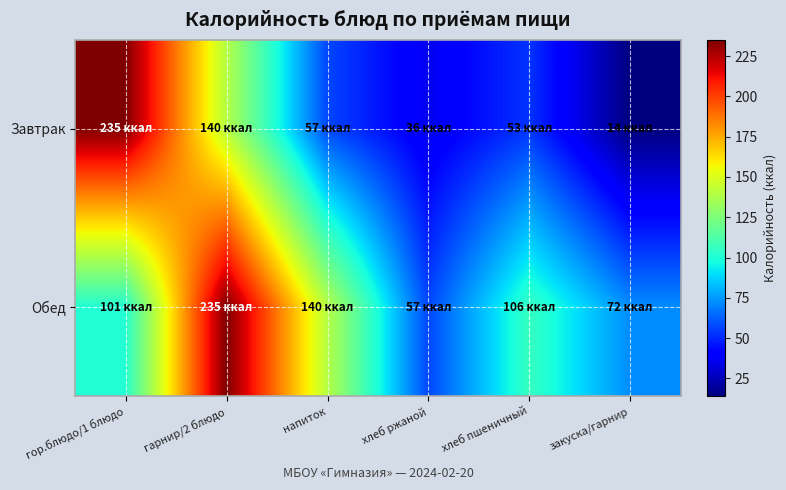

List the series in order of their overall mean, highest first.

Обед, Завтрак